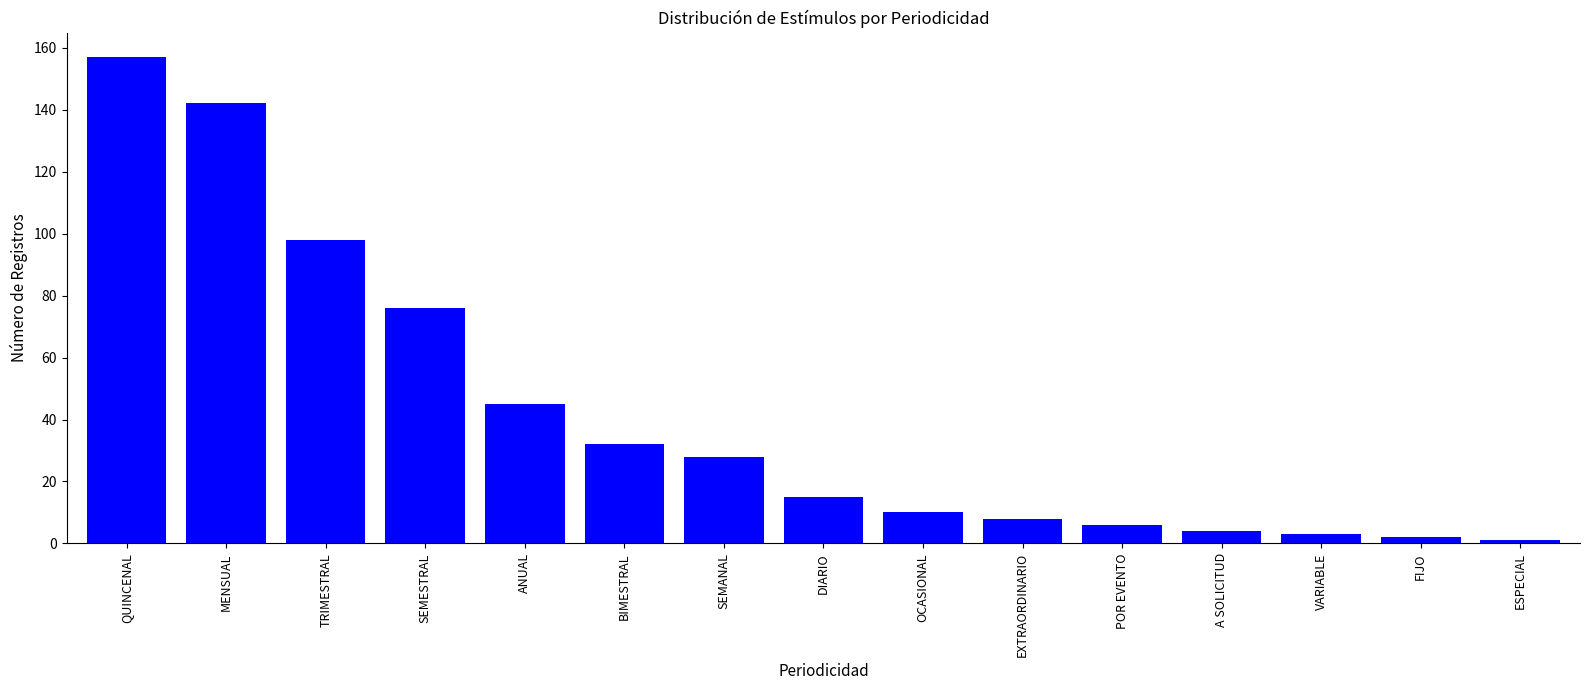

Which category has the highest value across all series?

QUINCENAL